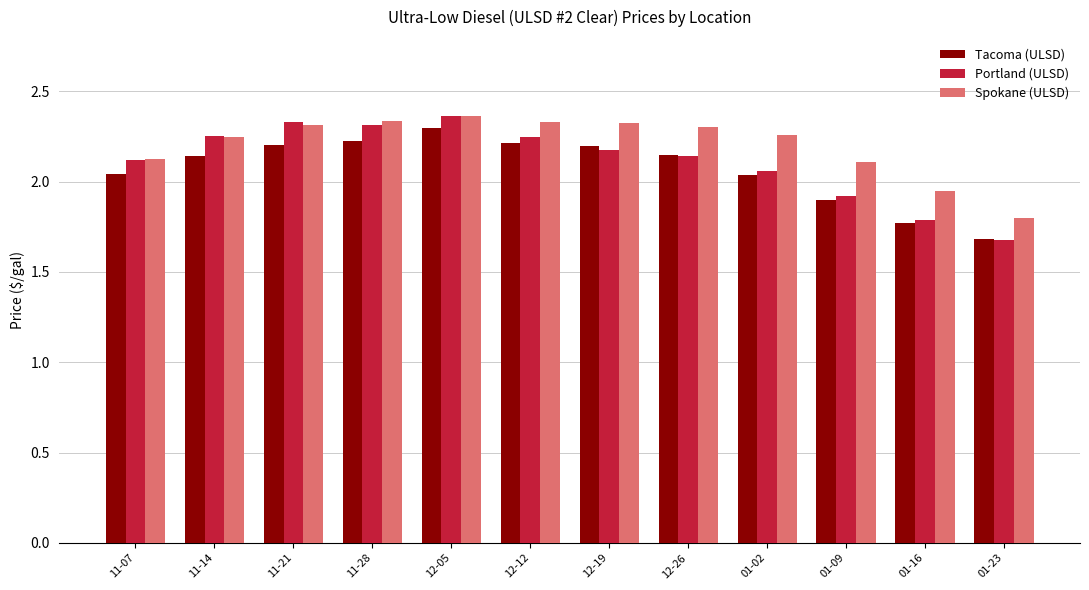

List the series in order of their overall mean, highest first.

Spokane (ULSD), Portland (ULSD), Tacoma (ULSD)